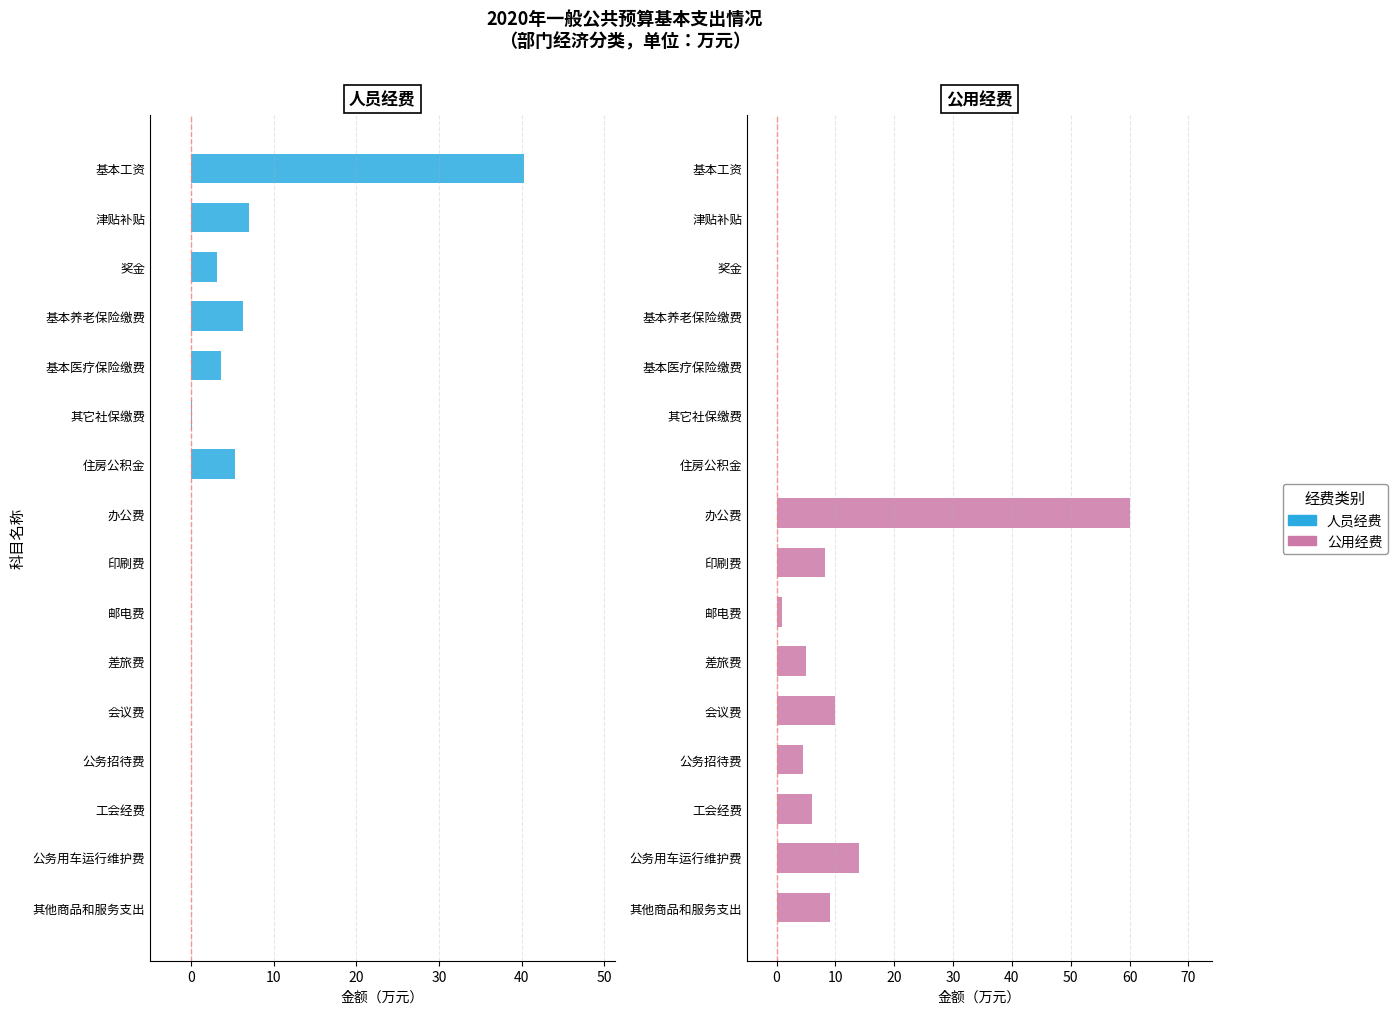

What are all the series names shown in the legend?

人员经费, 公用经费